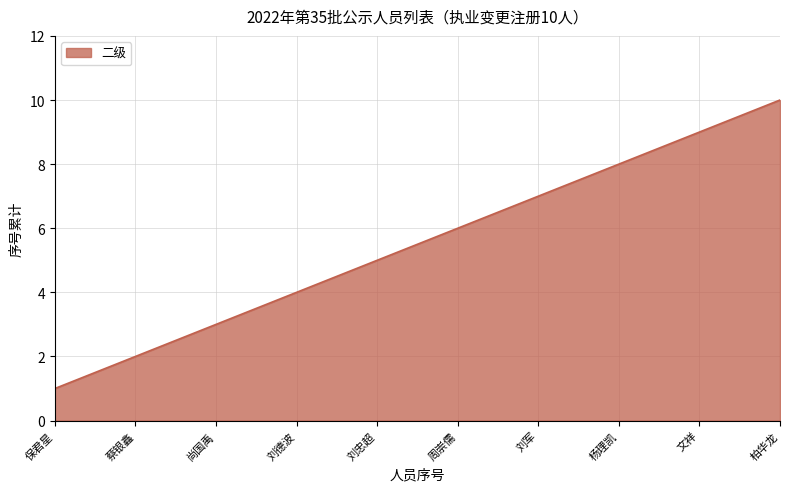

Which has a higher value, 尚国禹 or 周崇儒?

周崇儒